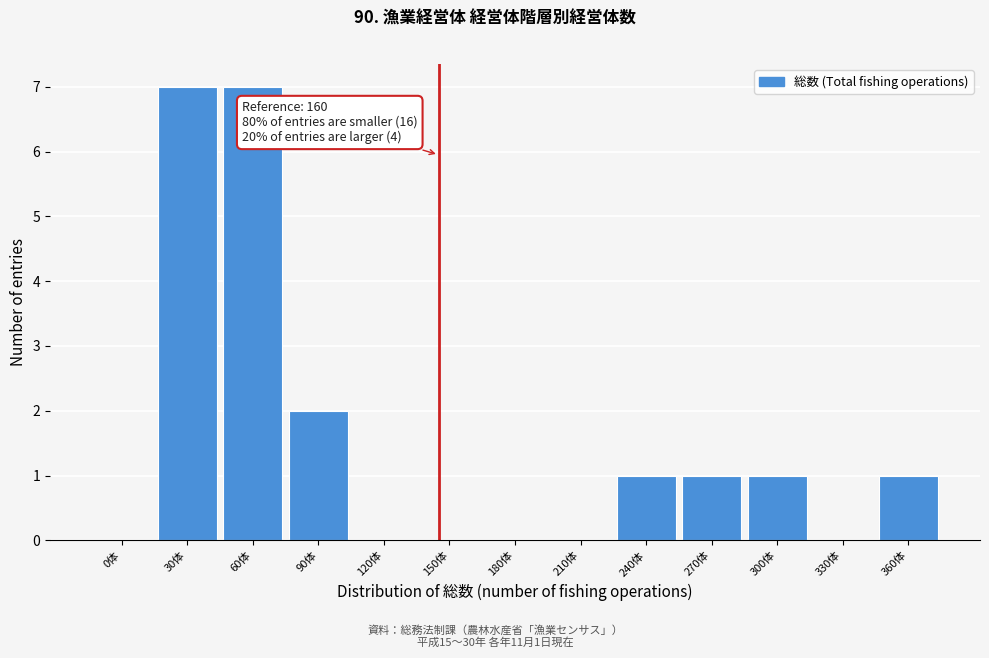

Reading left to right, transcribe all the data shown in this chart.

0体=0	30体=7	60体=7	90体=2	120体=0	150体=0	180体=0	210体=0	240体=1	270体=1	300体=1	330体=0	360体=1